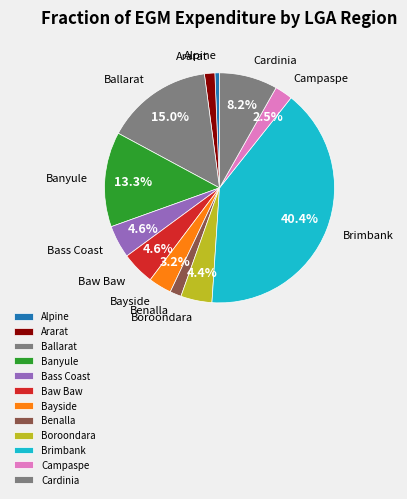

To the nearest percent, what is the difference between the largest and smallest slice percentages?

40%